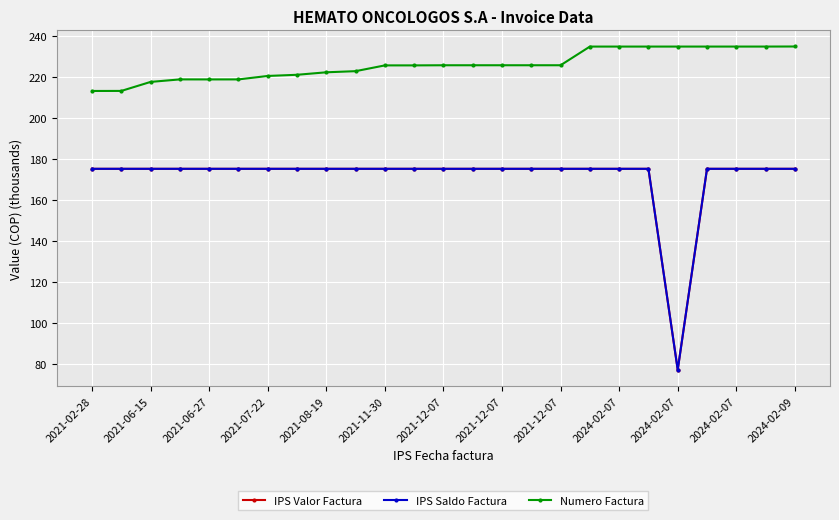

Is this an area chart (filled region under the line)?

No